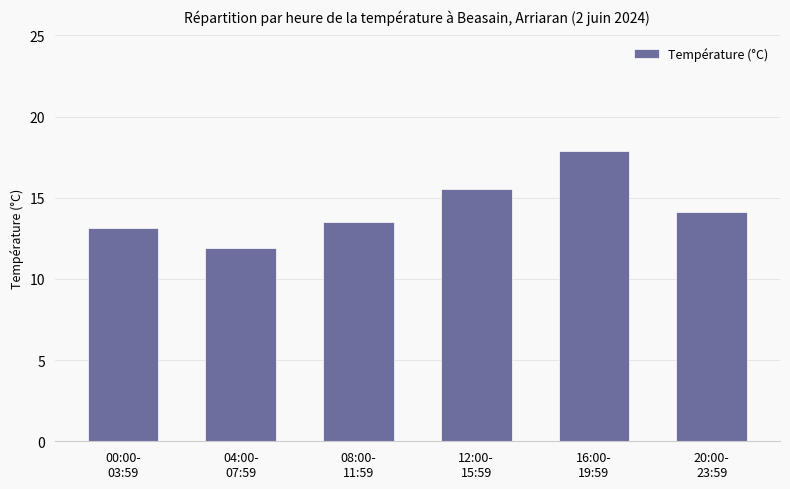

True or false: the data shows 14.1 at 20:00-
23:59.

True